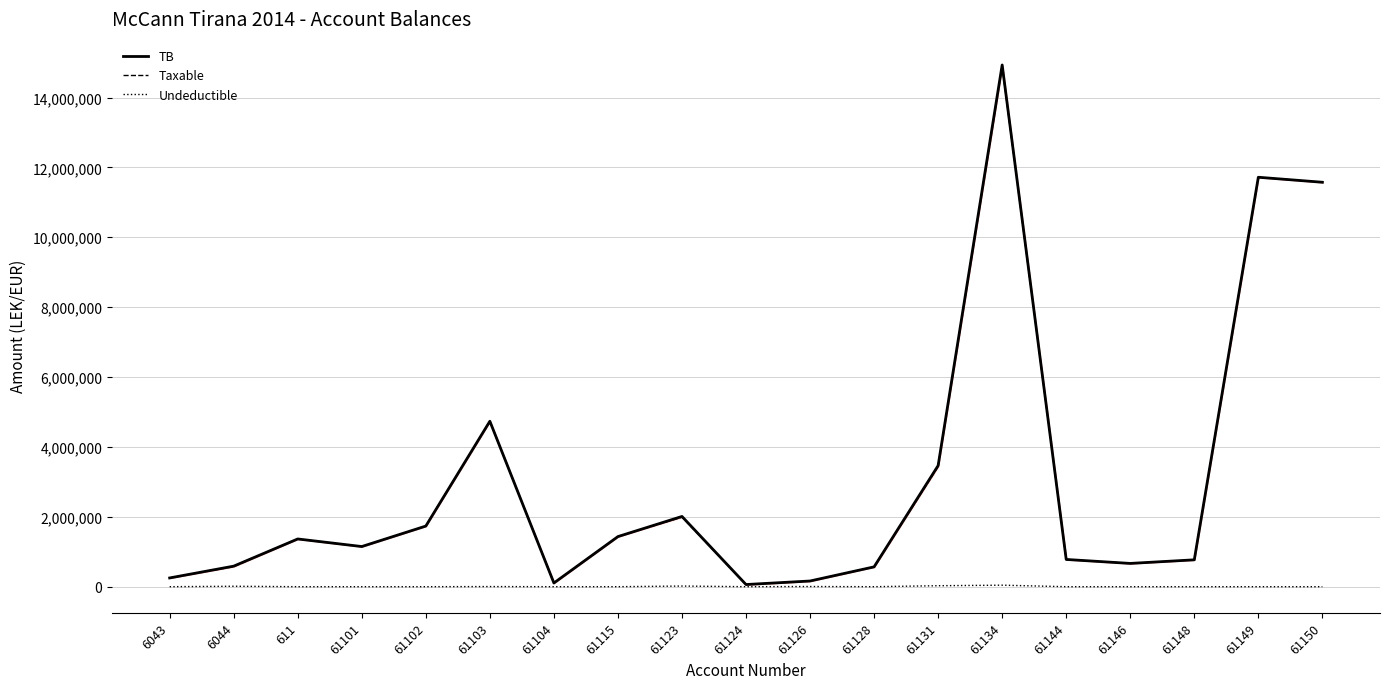

The value of Undeductible at 61123 is 18500.0. True or false?

True